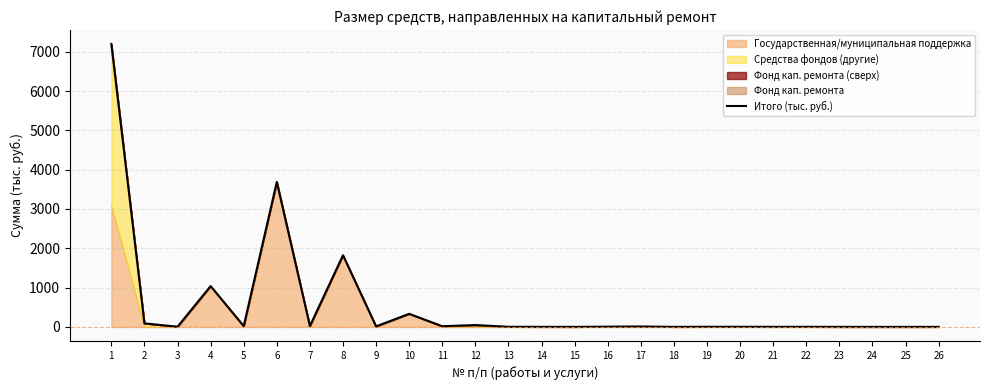

How many points are higher than both their immediate neighbors (excluding endpoints)?

8